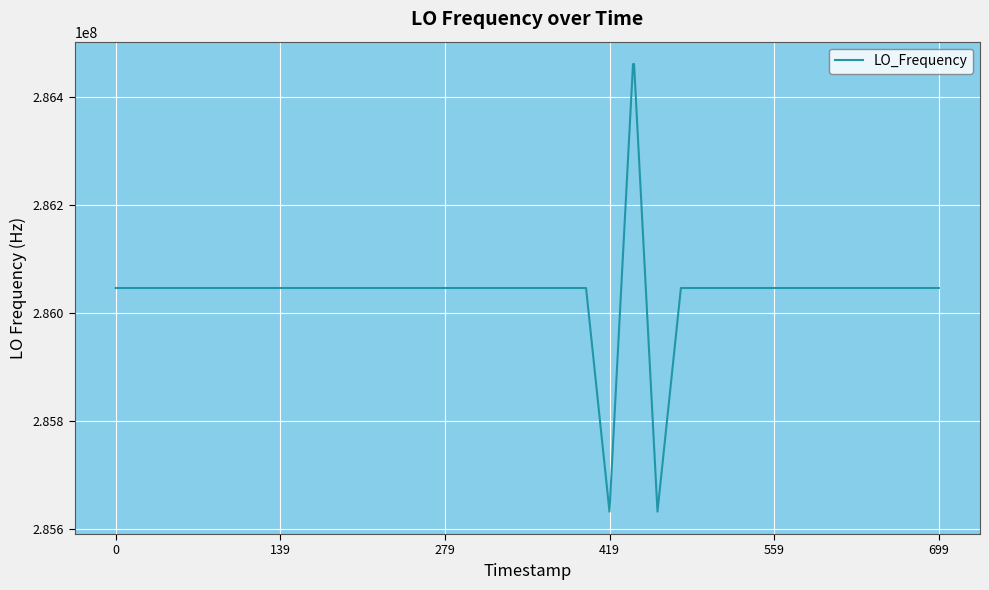

What is the smallest value displayed?

285632653.3